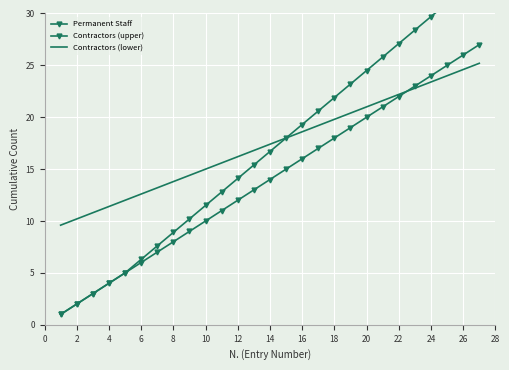

Count the number of data series in this chart.

3